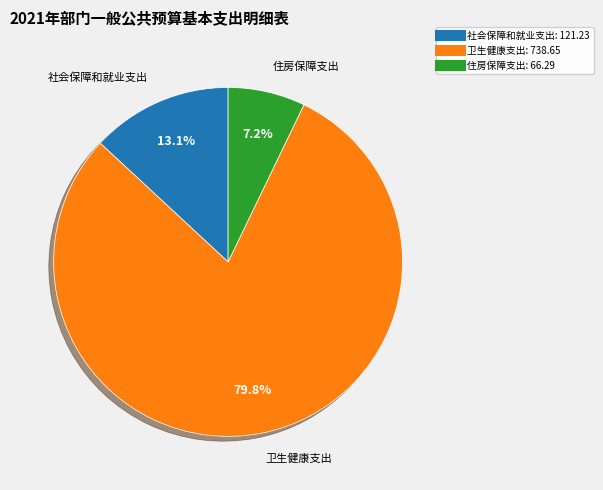

To the nearest percent, what portion does 卫生健康支出 represent?

80%